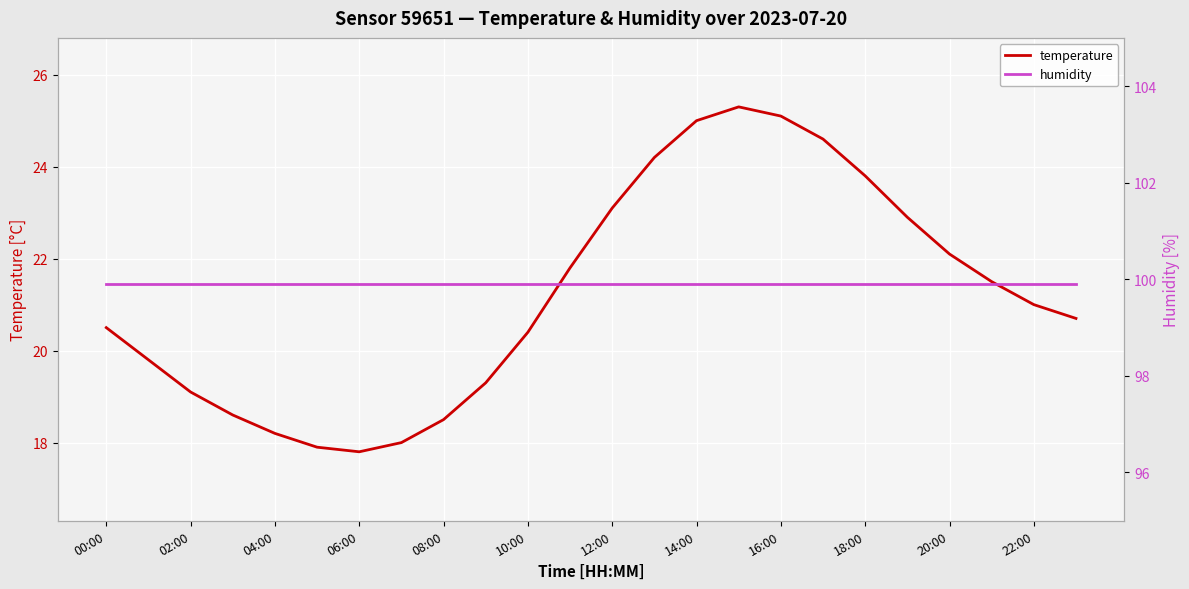

What is the highest value of the temperature series?

25.3